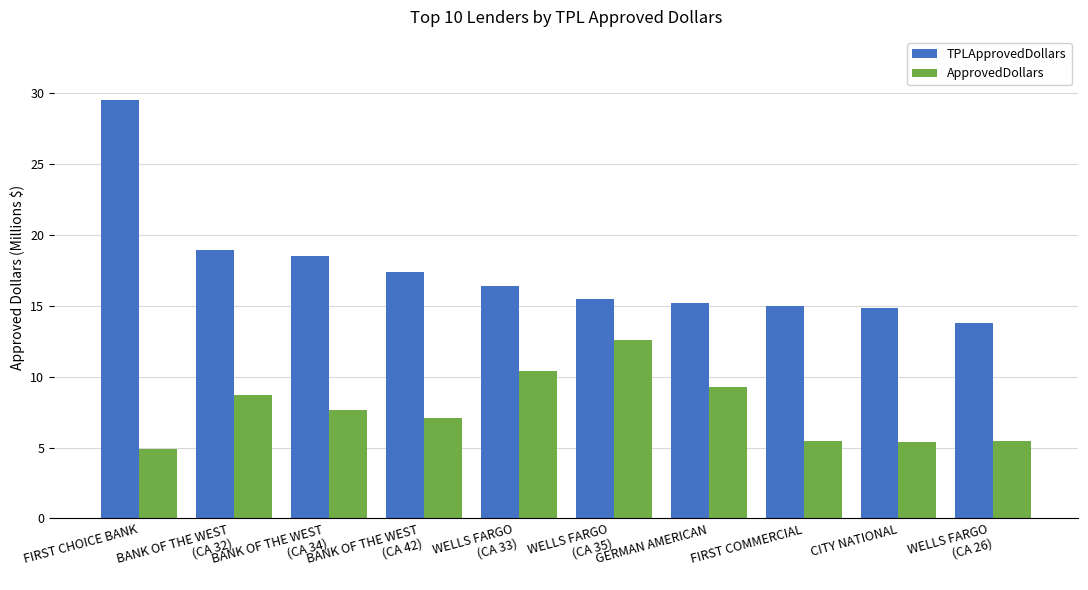

What is the difference between the highest and lowest values at FIRST CHOICE BANK?

24.7